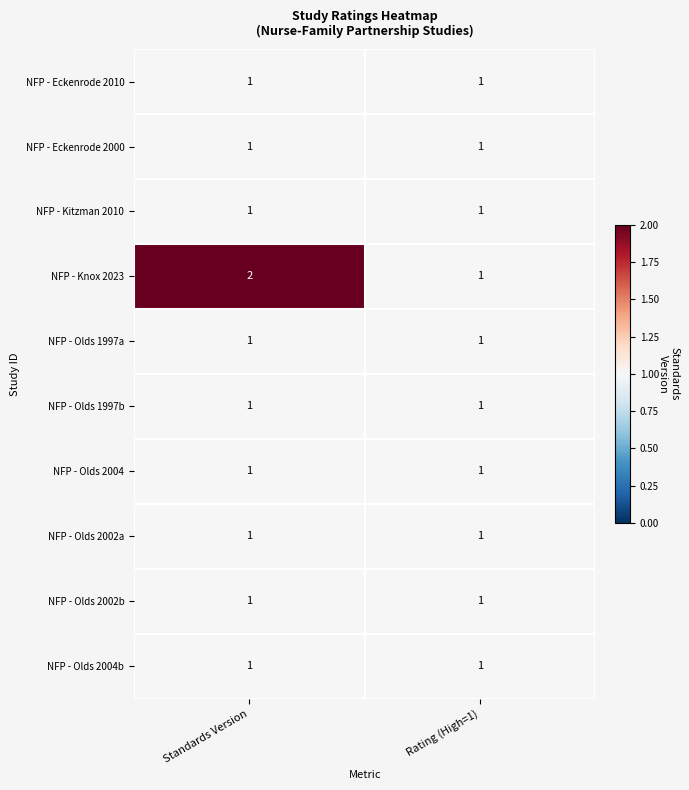

Which series has the largest total across all categories?

NFP - Knox 2023